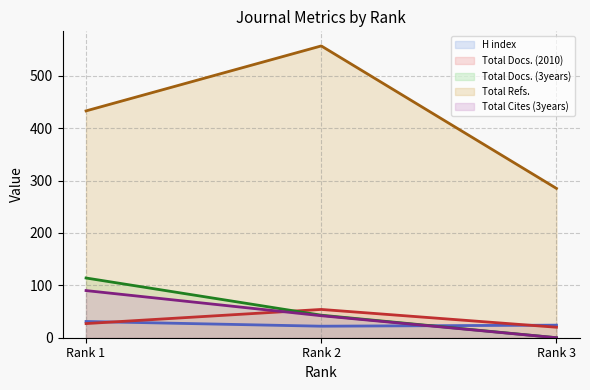

At how many categories does at least one series exceed 178?

3